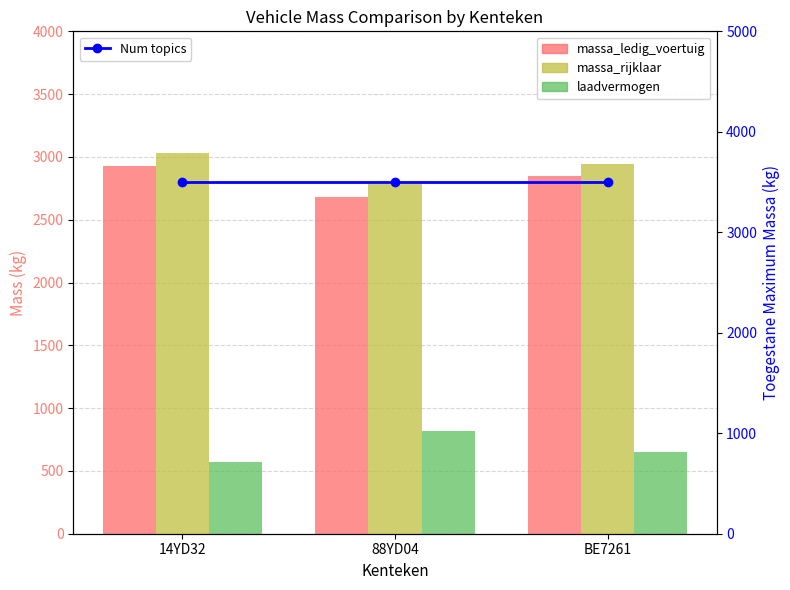

Is the value of Num topics at 88YD04 greater than the value of laadvermogen at BE7261?

Yes